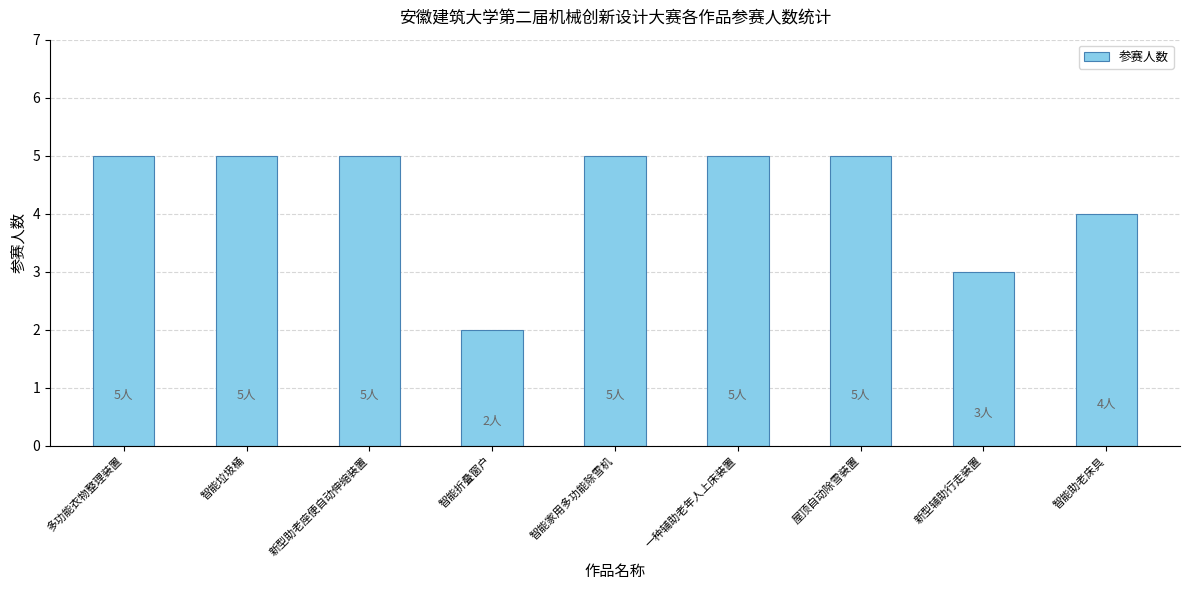

Which label corresponds to the smallest value in the chart?

智能折叠窗户